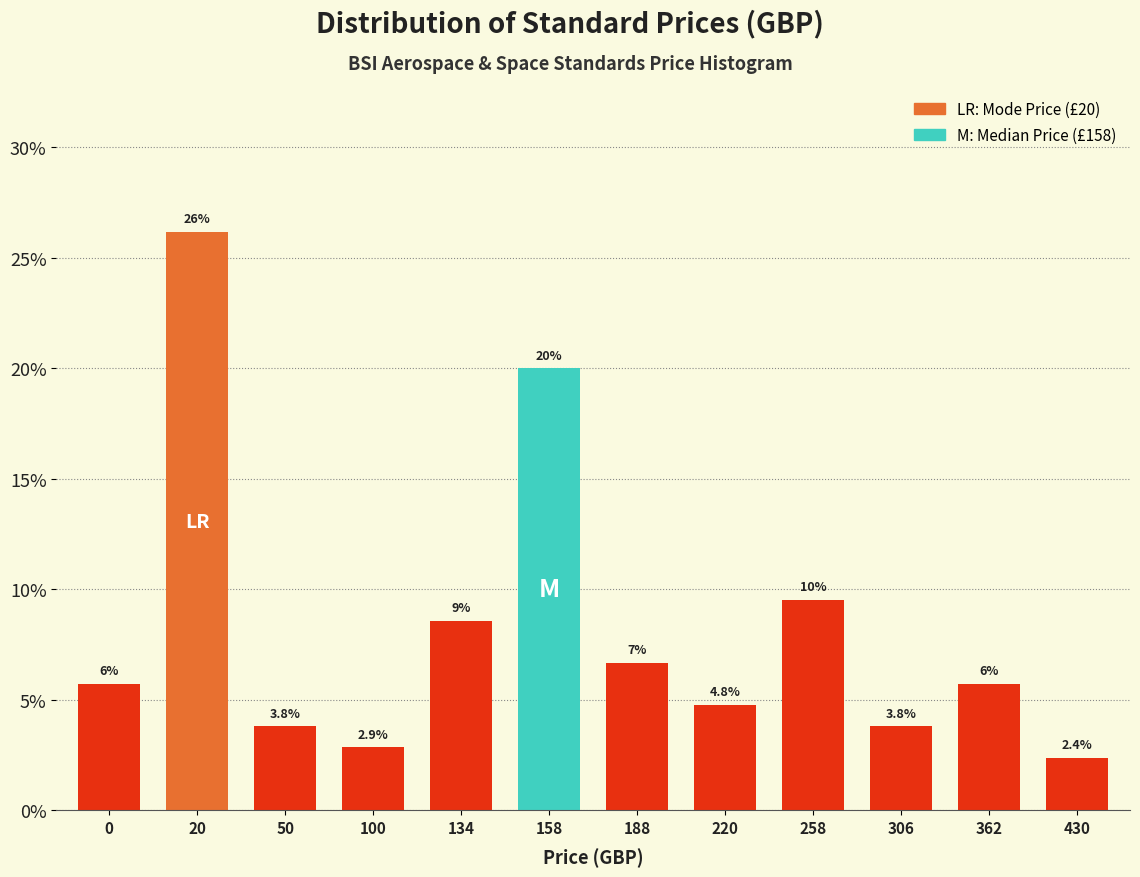

Reading left to right, extract all data points from this chart.

5.7	26.2	3.8	2.9	8.6	20.0	6.7	4.8	9.5	3.8	5.7	2.4